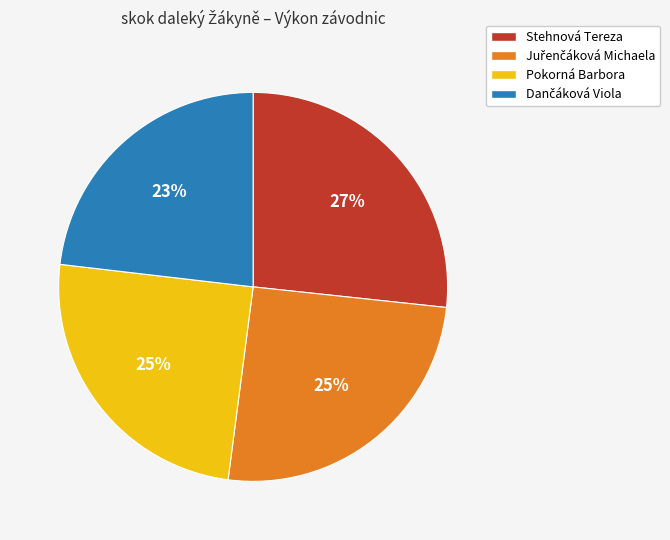

How many slices are in this pie chart?

4